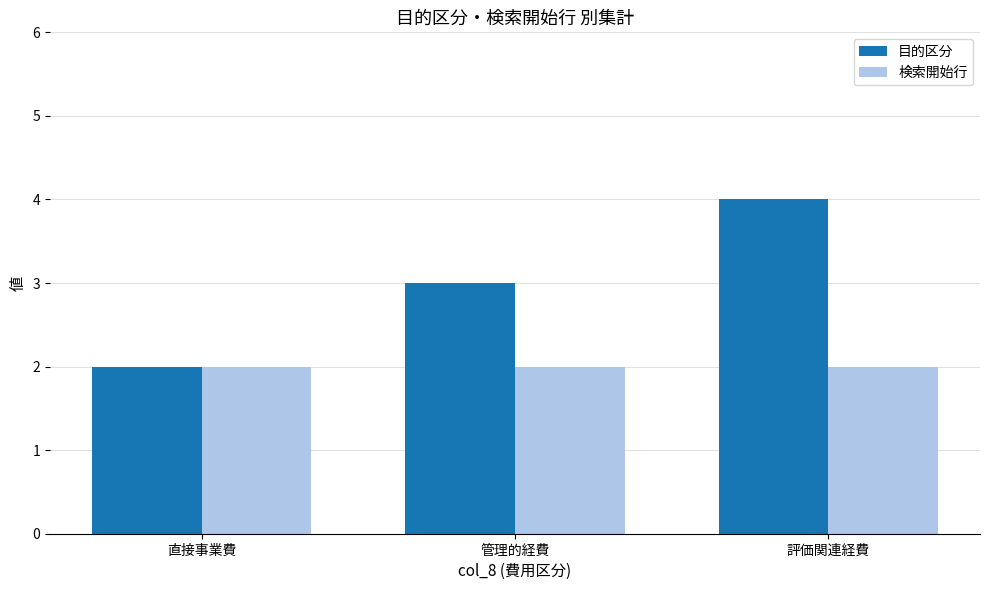

What is the minimum value shown in the chart?

2